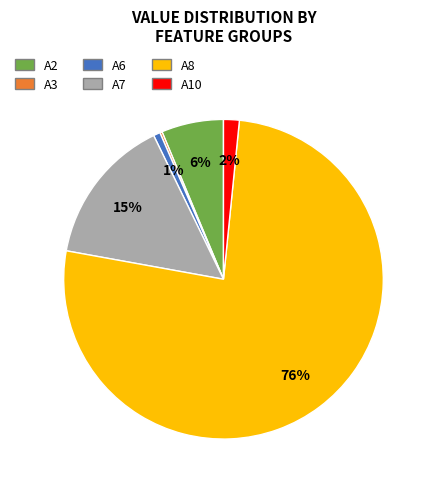

To the nearest percent, what percentage of the pie is A8?

76%